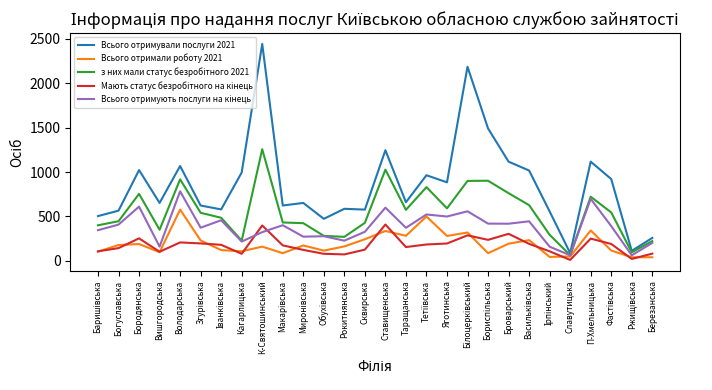

What is the maximum value shown in the chart?

2443